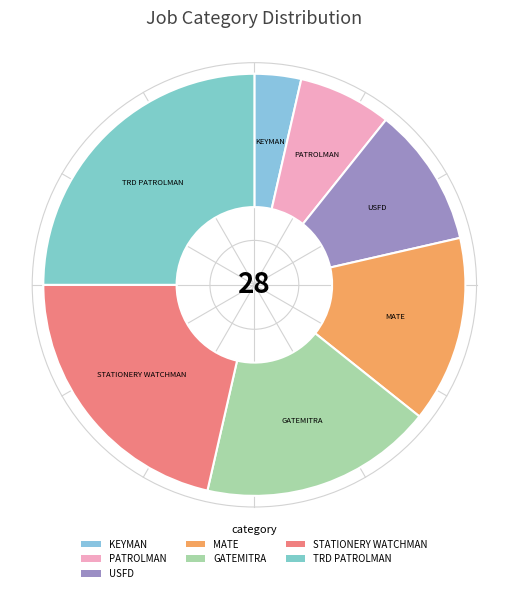

Which has a higher value, KEYMAN or STATIONERY WATCHMAN?

STATIONERY WATCHMAN